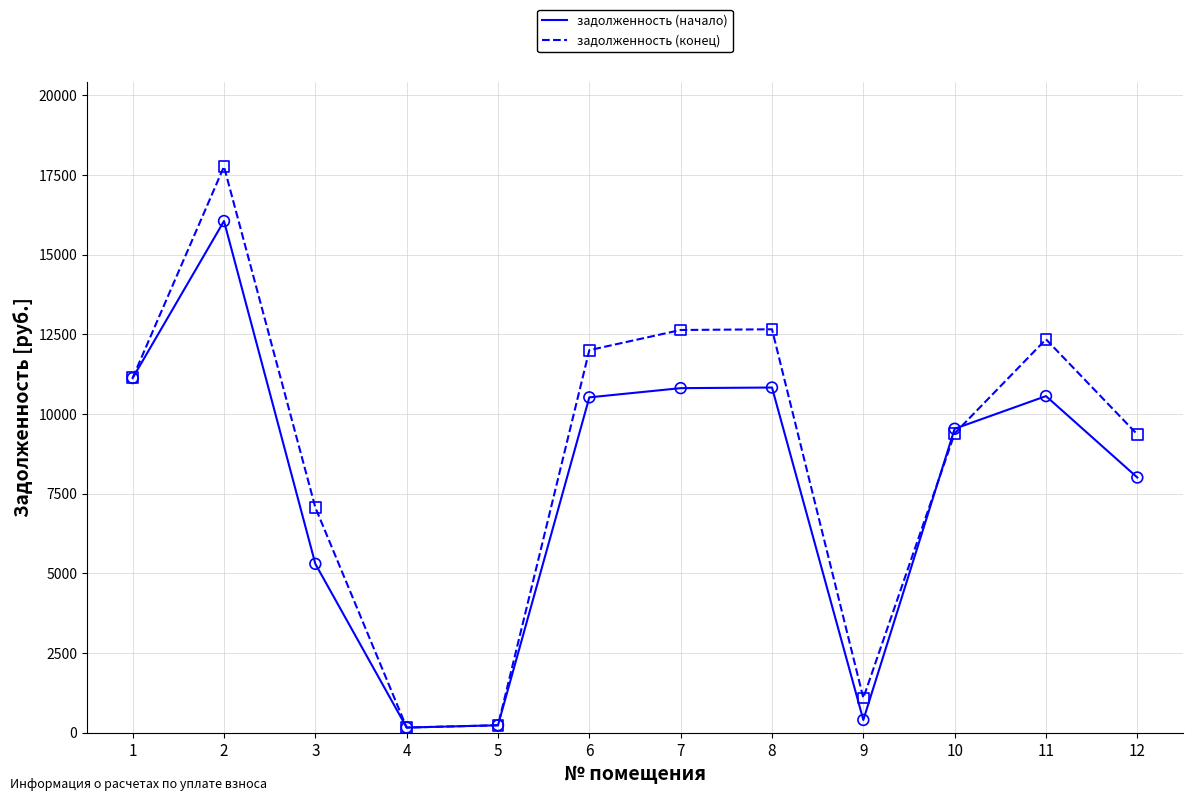

At which category is the sum across all series the highest?

2